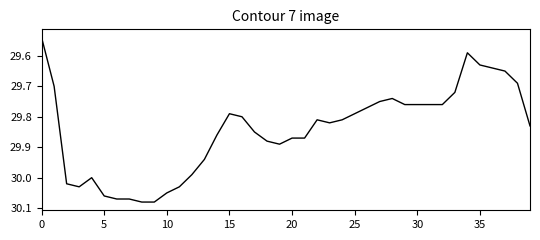

What is the difference between the maximum and minimum values?

0.5